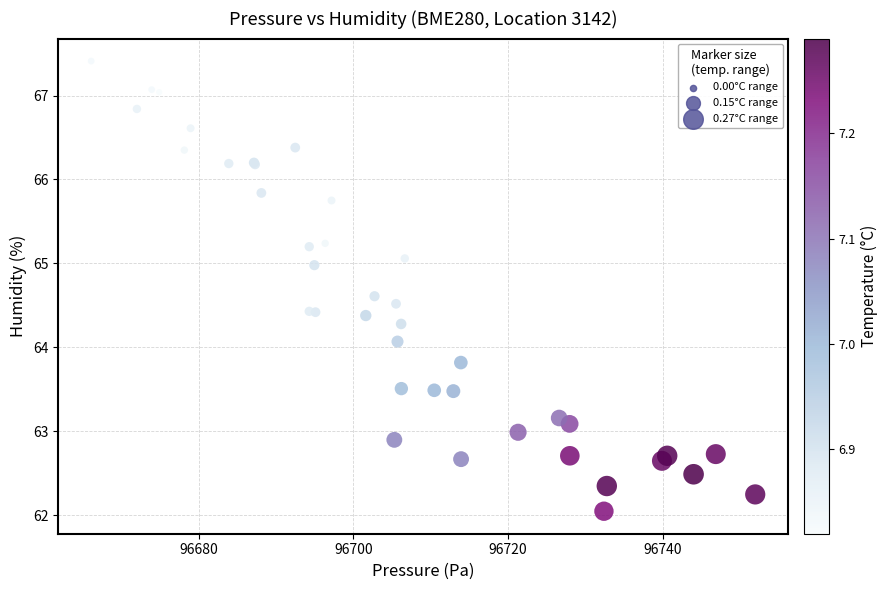

What Y value in the scatter plot is closest to 64?

64.1